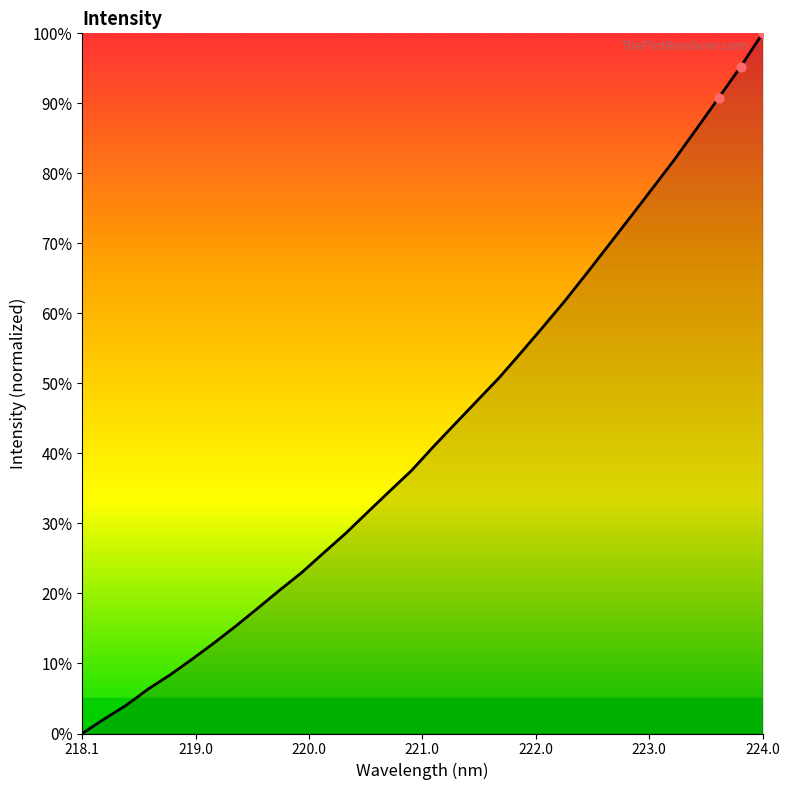

What is the difference between the maximum and minimum values?

100.0